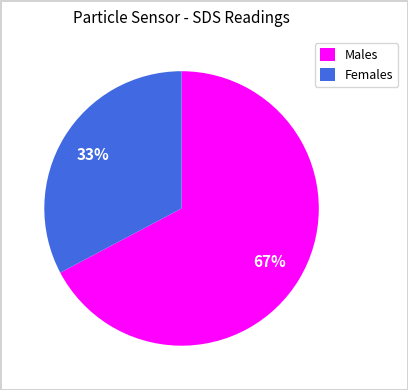

Is it true that Females is 33% of the pie?

True